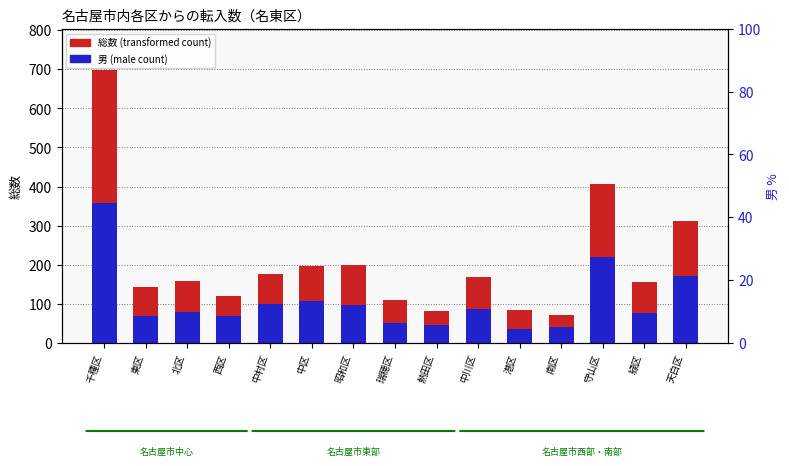

What position from the left is 港区?

11